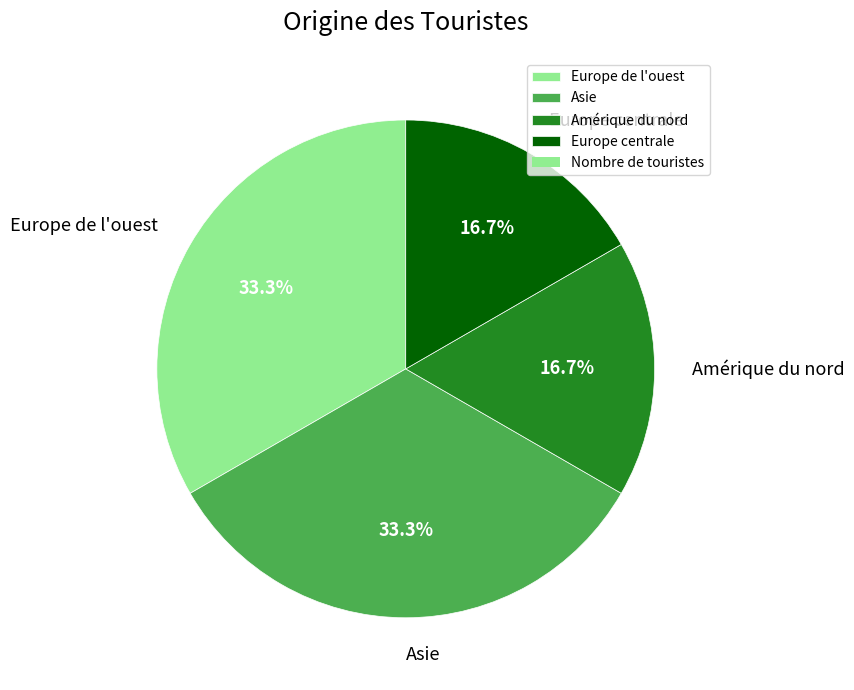

True or false: Asie accounts for 33% of the total.

True